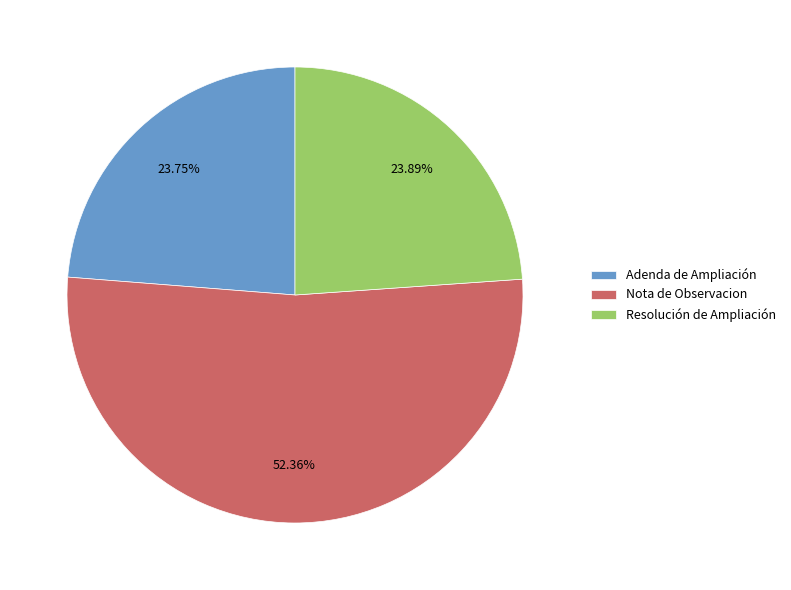

What percentage is the Resolución de Ampliación slice, to the nearest percent?

24%